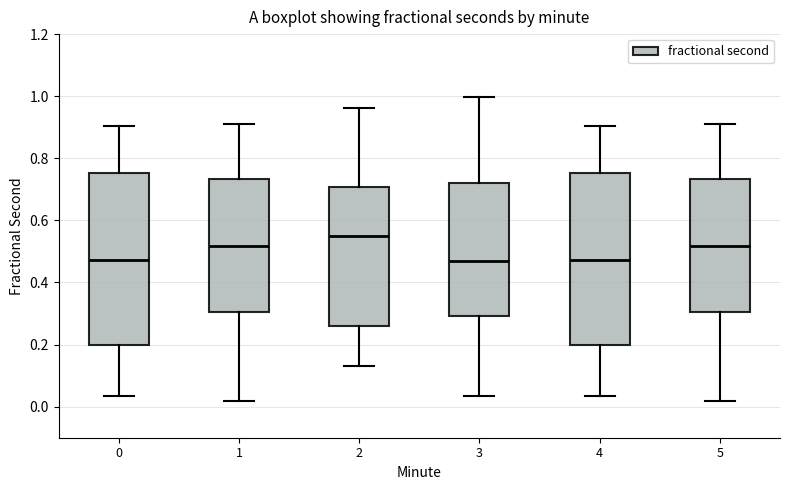

Reading left to right, read every box against the y-axis: the position of its median line, the range the box covers, and the ends of its whiskers. The values are not printed on the chart, so give them approximately, as read against the axis.

0: median 0.48, box 0.20 to 0.76, whiskers 0.04 to 0.90
1: median 0.52, box 0.30 to 0.74, whiskers 0.02 to 0.92
2: median 0.54, box 0.26 to 0.70, whiskers 0.14 to 0.96
3: median 0.46, box 0.30 to 0.72, whiskers 0.04 to 1.00
4: median 0.48, box 0.20 to 0.76, whiskers 0.04 to 0.90
5: median 0.52, box 0.30 to 0.74, whiskers 0.02 to 0.92